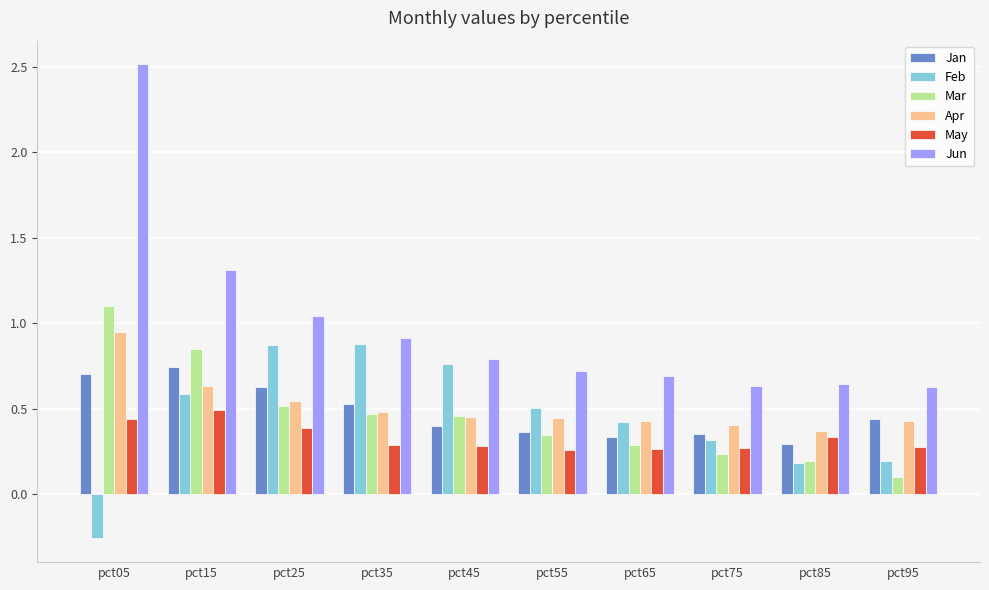

Which category has the highest value in the May series?

pct15